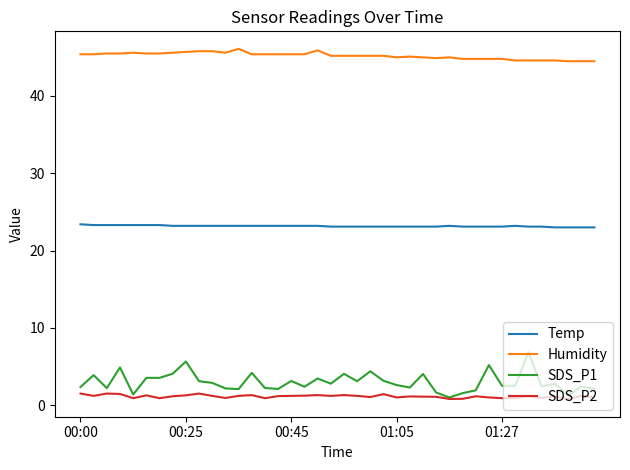

List the series in order of their peak value, highest first.

Humidity, Temp, SDS_P1, SDS_P2